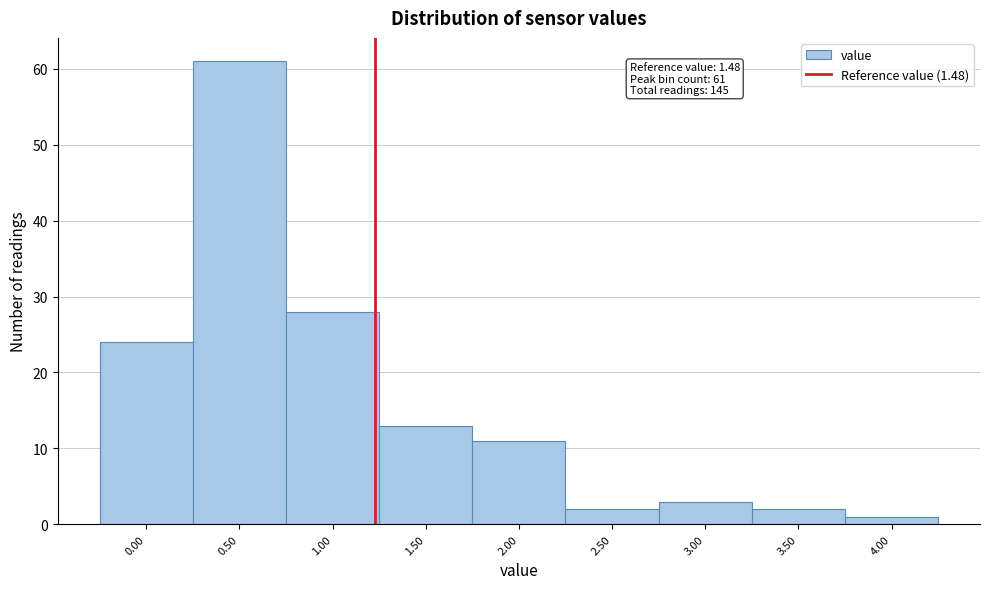

Reading left to right, what are all the values shown in this chart?

0.00=24	0.50=61	1.00=28	1.50=13	2.00=11	2.50=2	3.00=3	3.50=2	4.00=1